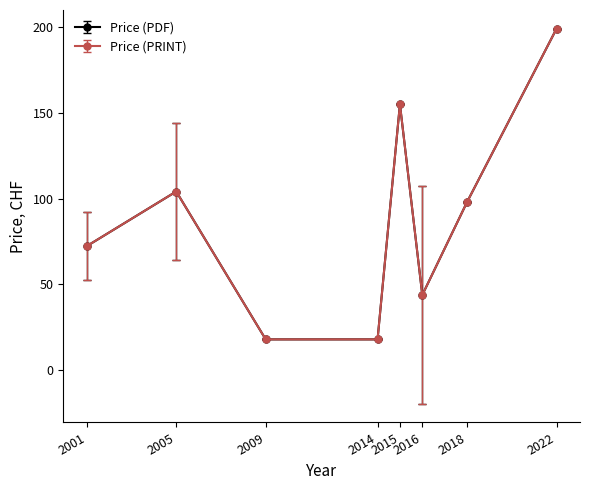

Which category has the lowest value across all series?

2009